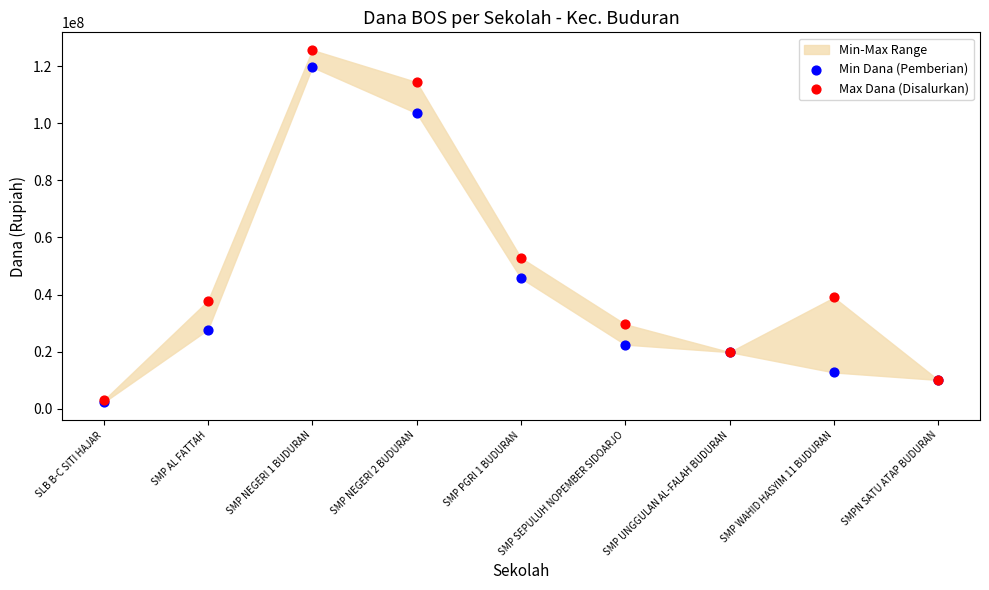

In the Max Dana (Disalurkan) series, what Y value is closest to 64312500?

52875000